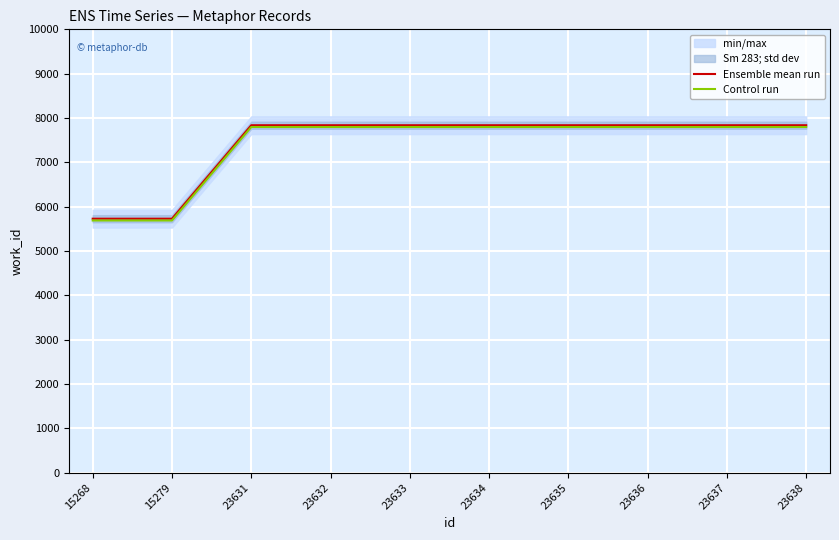

Which series changed the most between 23633 and 23634?

Ensemble mean run